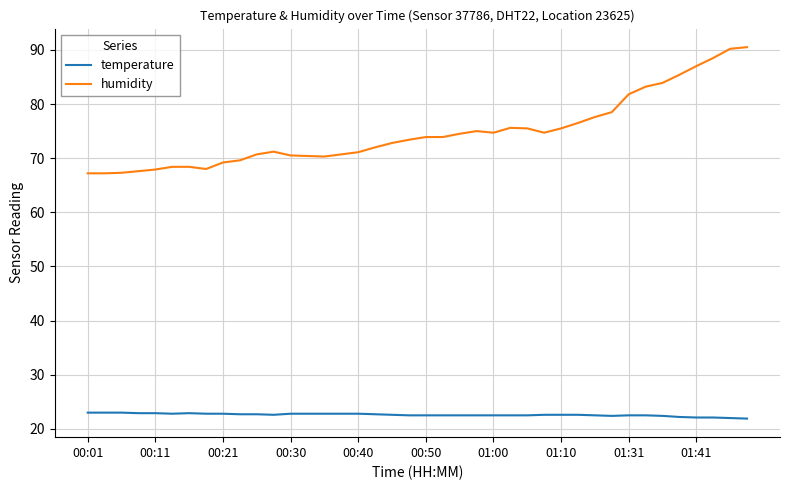

Which series has the widest spread of values?

humidity